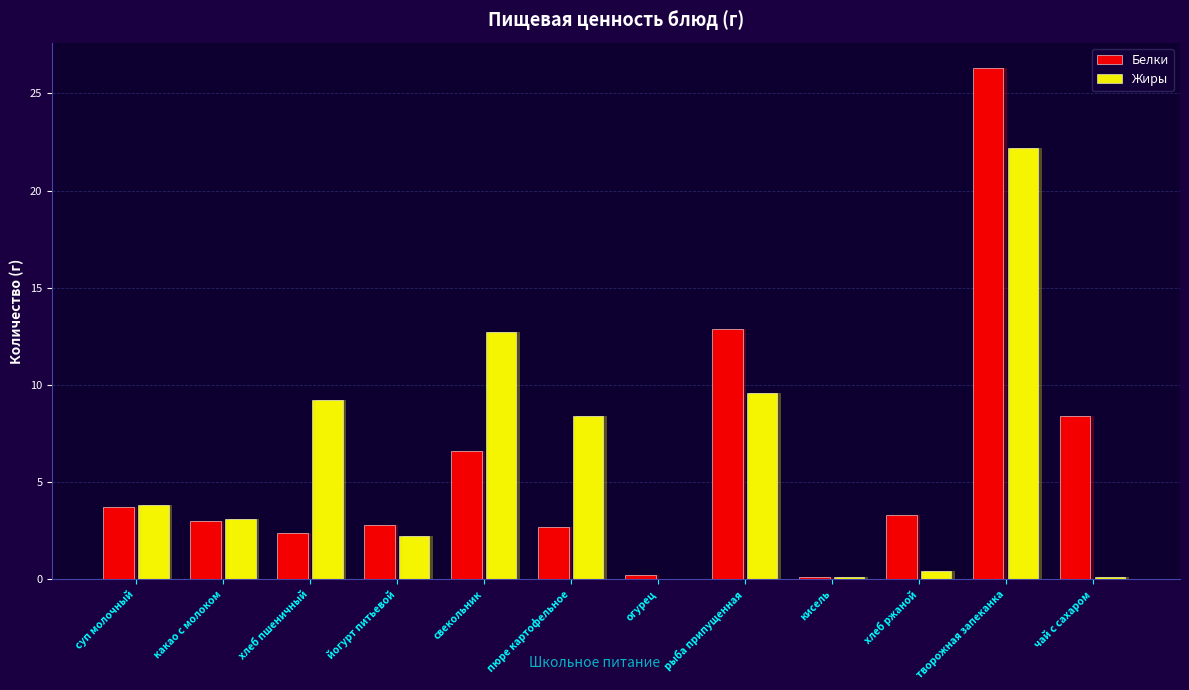

Which series has the largest total across all categories?

Белки